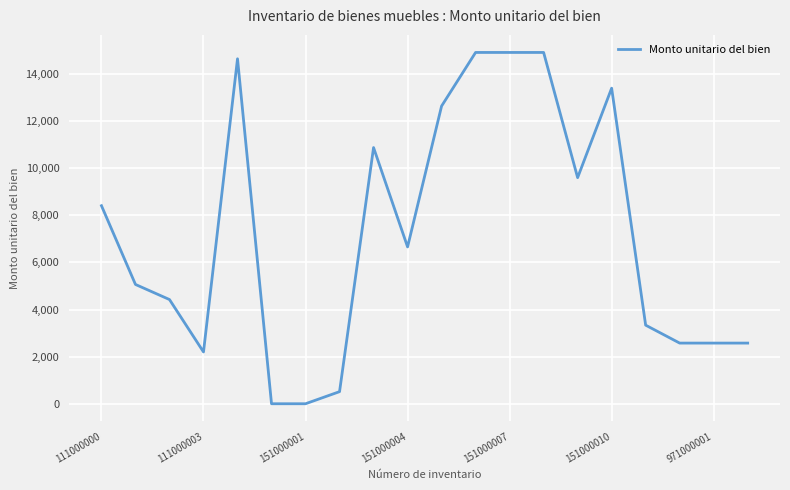

What is the difference between the maximum and minimum values?

14914.1